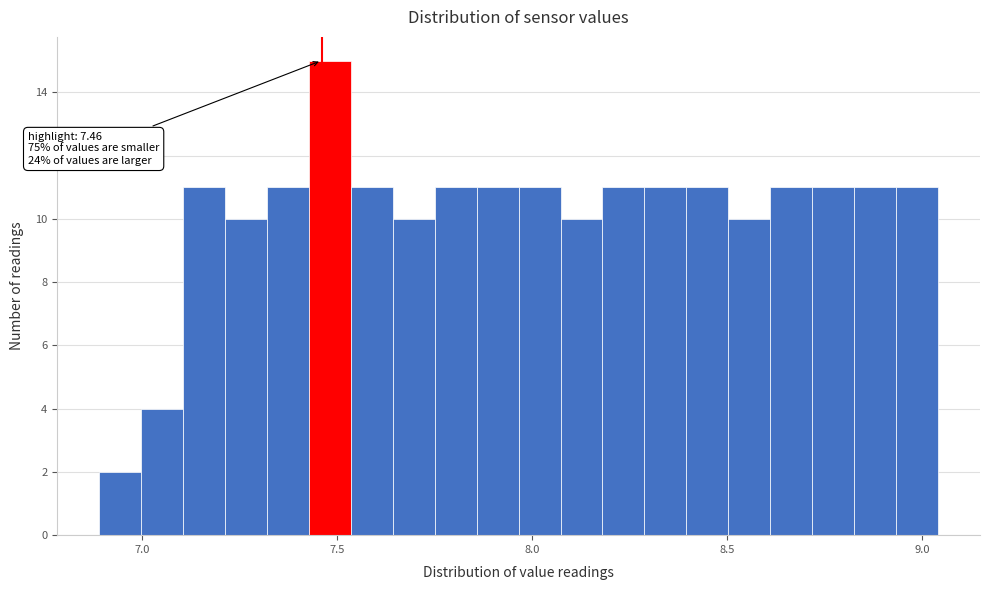

Around what value on the x-axis is the tallest bar? Give the approximate position of its centre, as read against the axis.

7.50